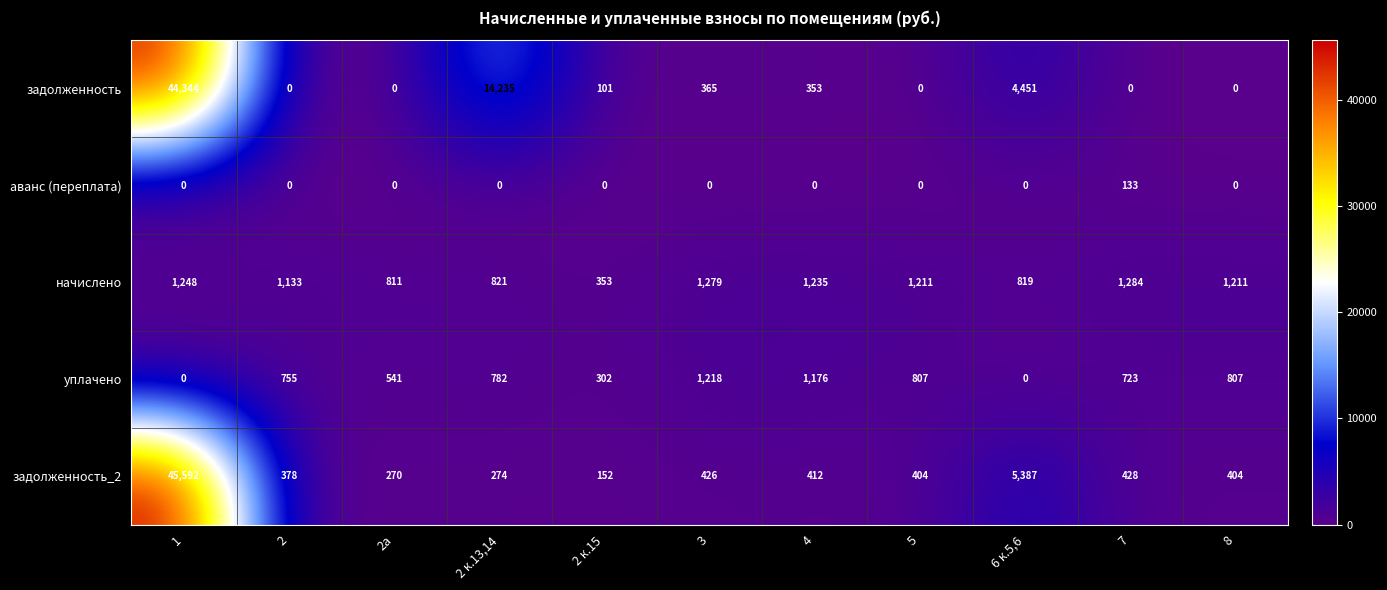

True or false: начислено has a value of 369 at 2а.

False